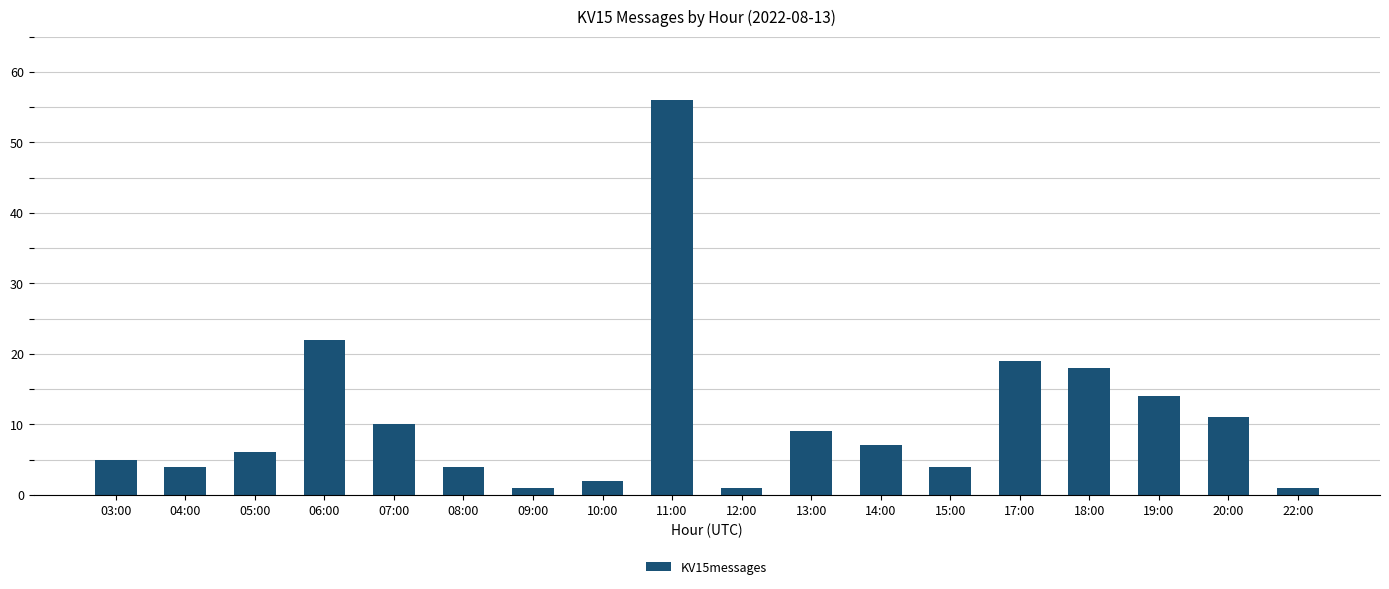

What is the label of the 5th bar from the right?

17:00